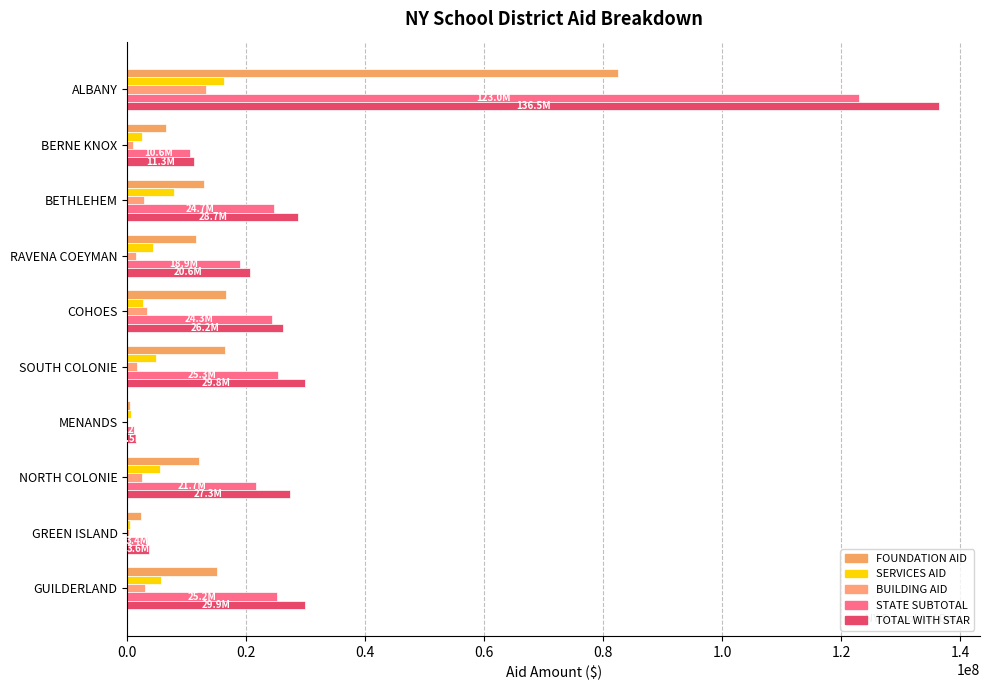

What is the highest value of the BUILDING AID series?

13239177